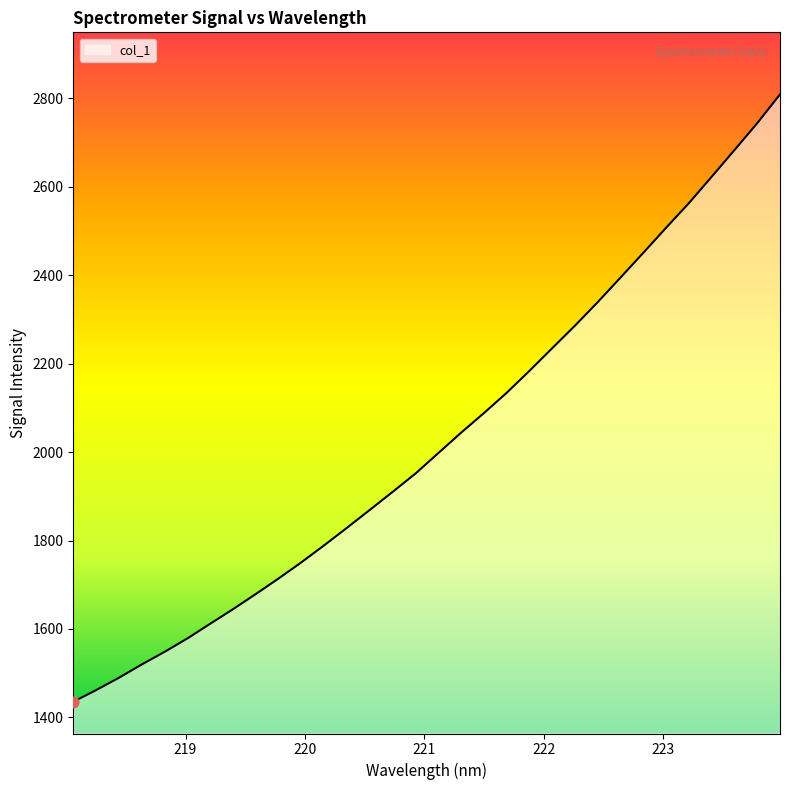

What is the smallest value displayed?

1435.4